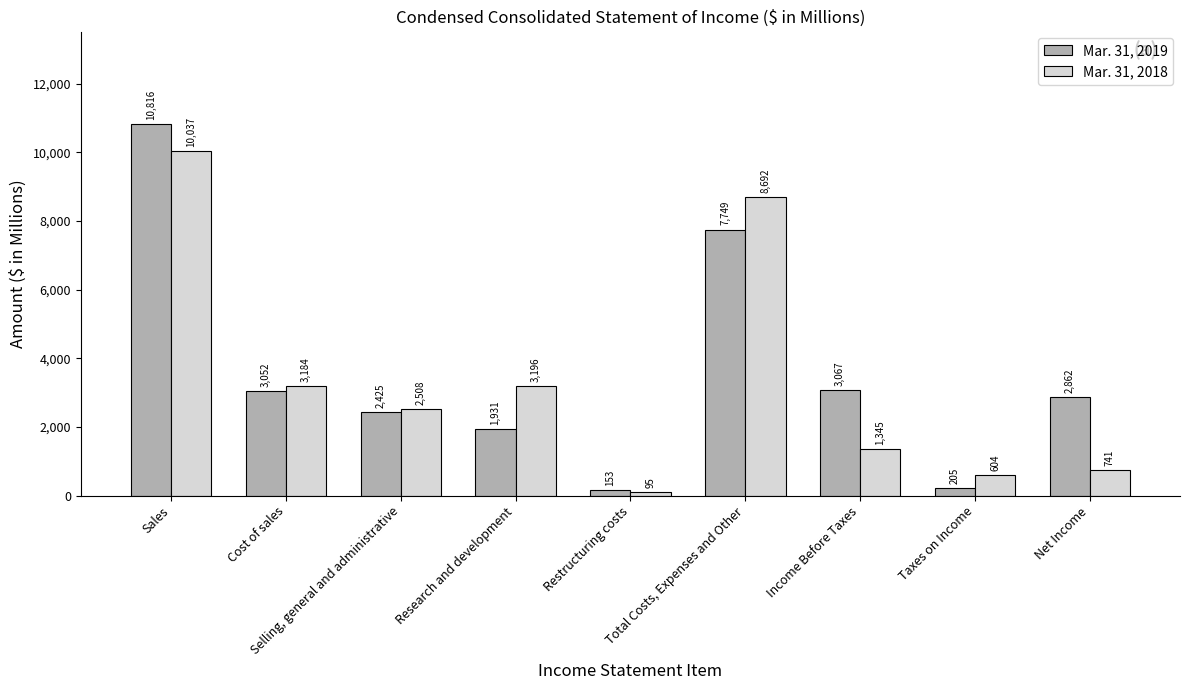

What is the total value across all series at Cost of sales?

6236